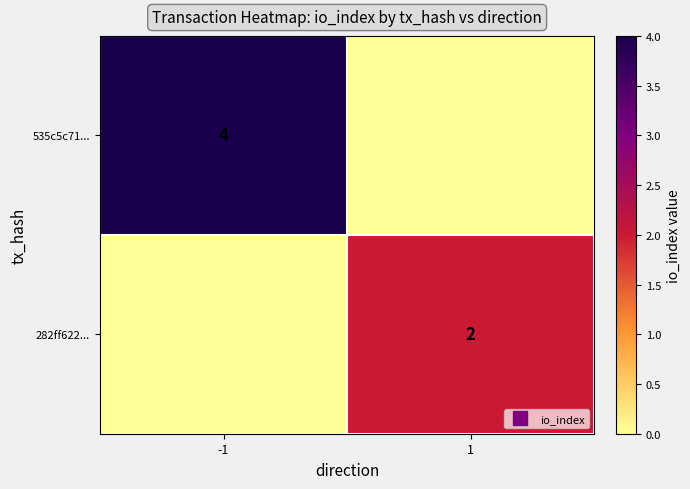

How many categories are shown in the chart?

2